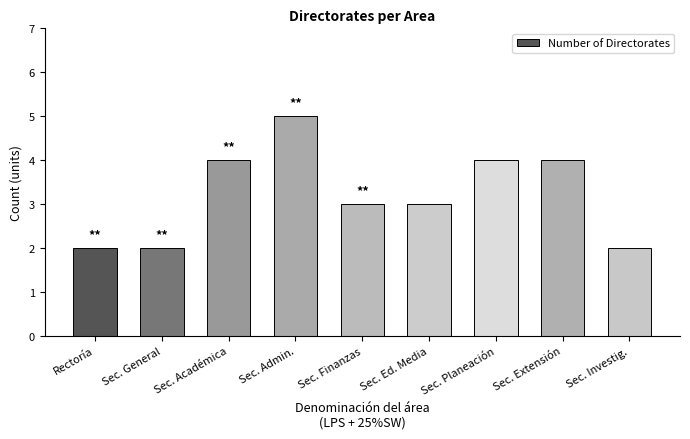

Is it true that the value at Sec. Planeación is 4?

True